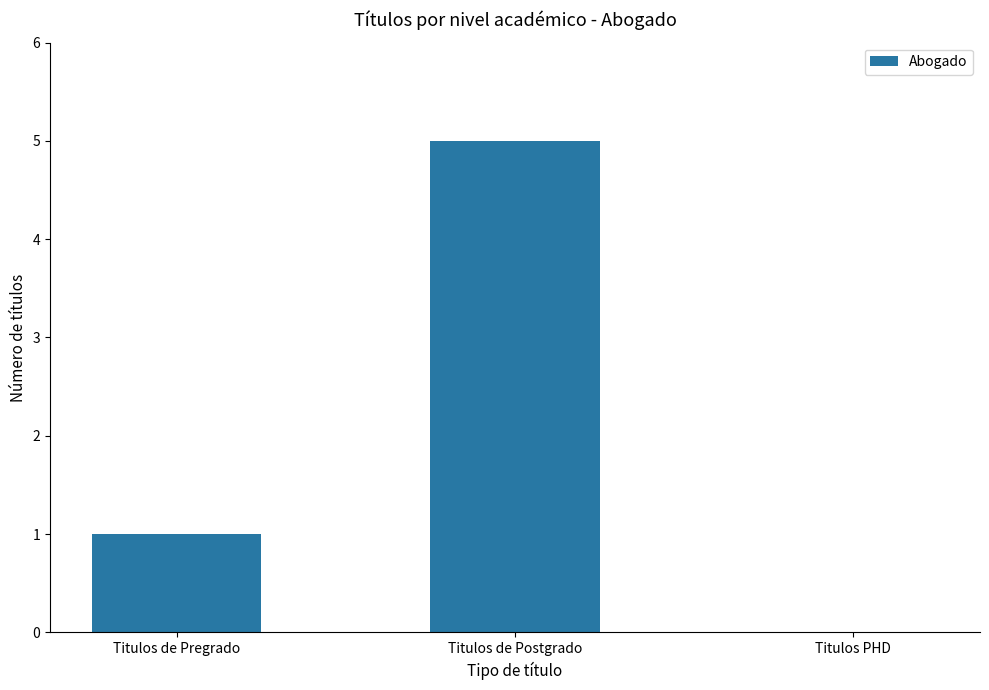

The chart shows a value of 5 at Titulos de Postgrado. True or false?

True